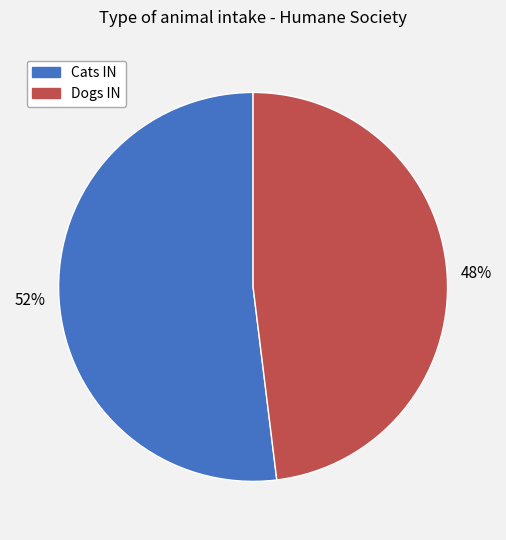

Rank the categories by value from lowest to highest.

Dogs IN, Cats IN